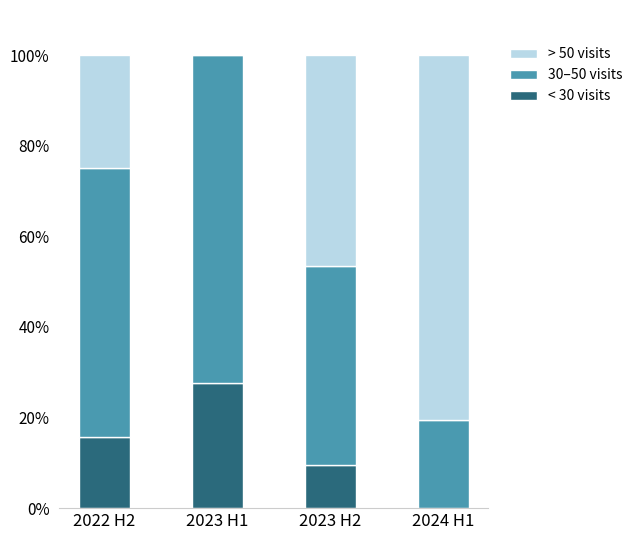

How many categories are shown in the chart?

4